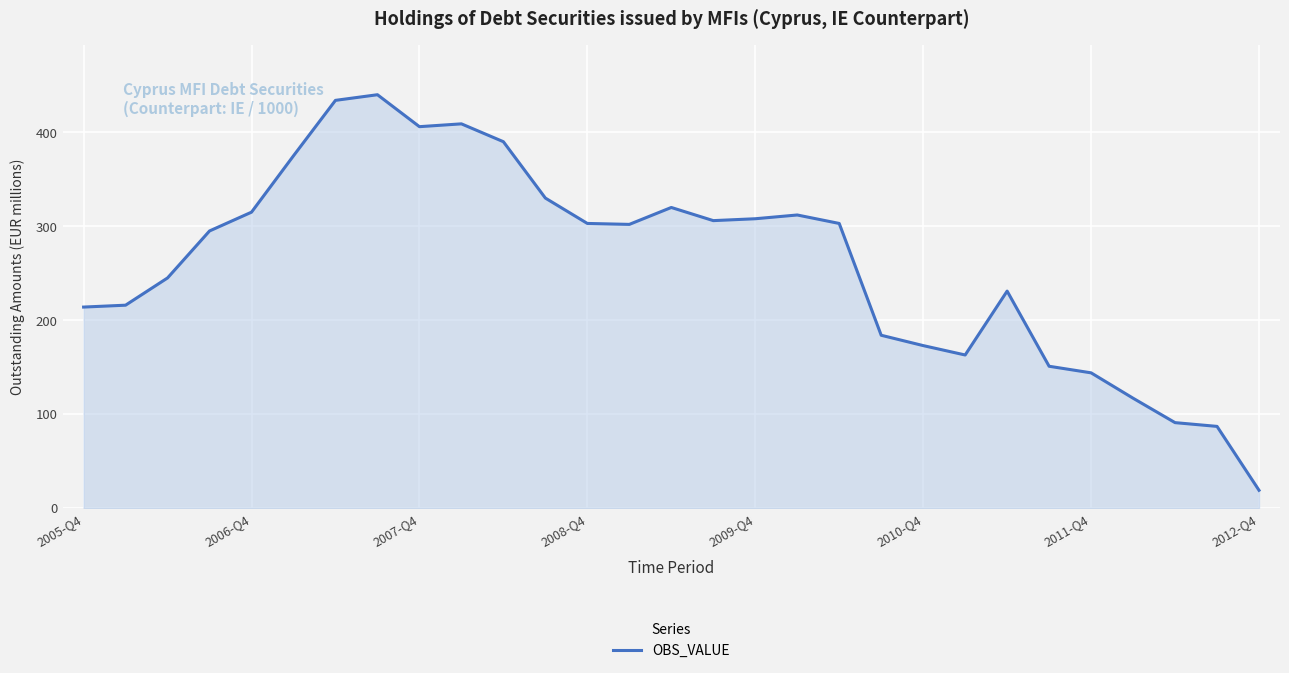

How many lines are shown in the chart?

1